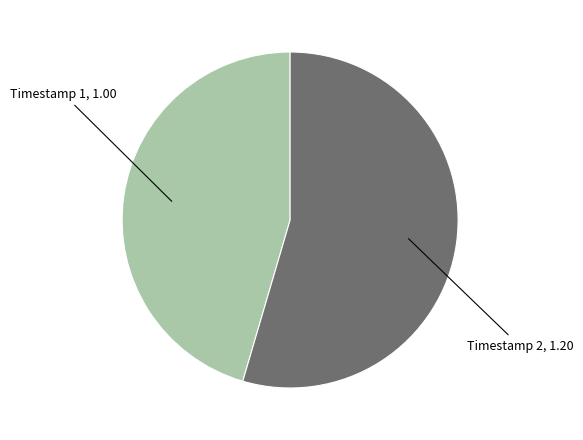

Is there any slice that represents more than half of the pie?

Yes